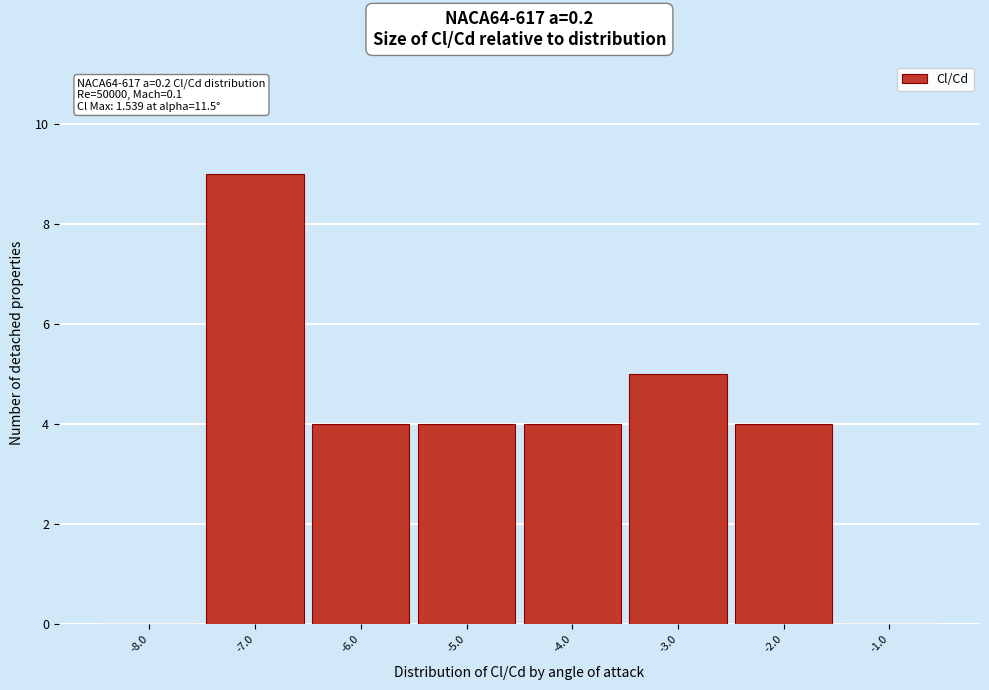

Over which range of the x-axis is the bar tallest?

-7.5 to -6.5